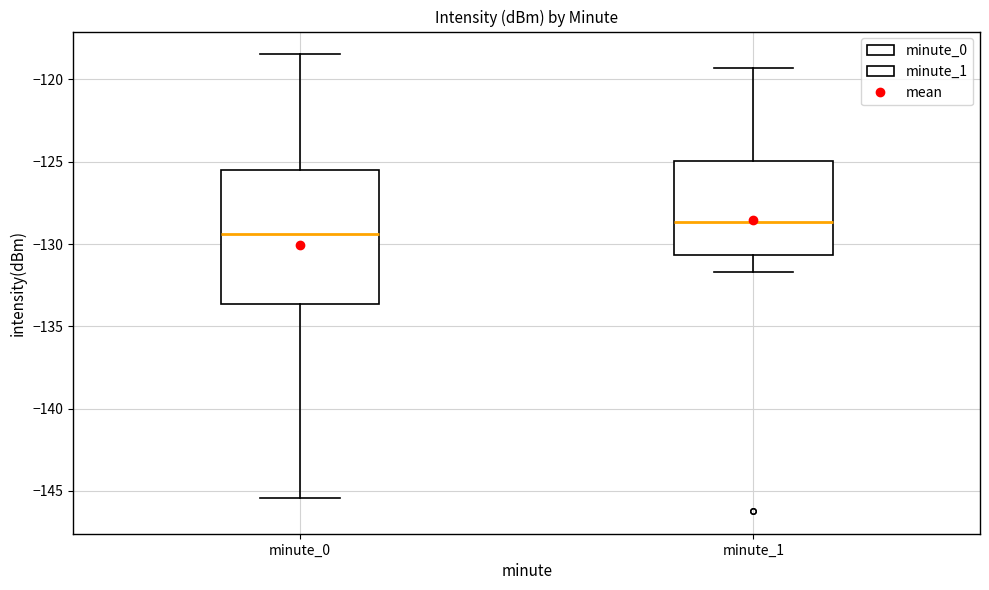

Comparing the boxes themselves (not the whiskers), which one is the tallest?

minute_0